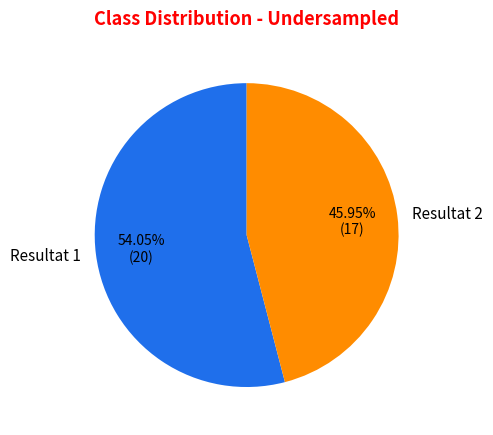

What is the total percentage of Resultat 2 and Resultat 1?

100.0%